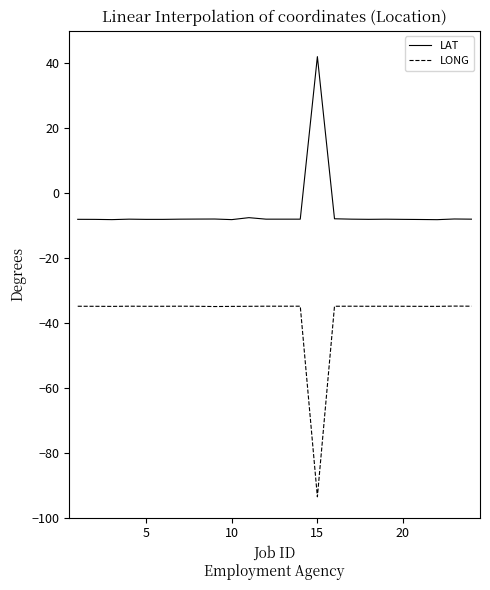

True or false: LONG and LAT intersect in this chart.

False